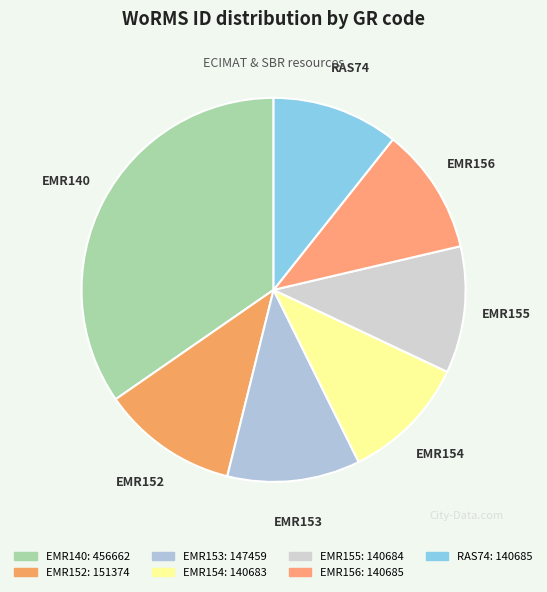

Is RAS74 the majority of the pie?

No